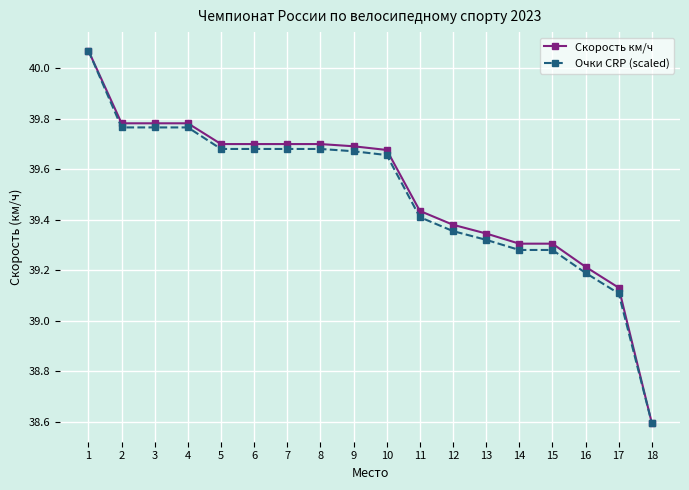

Where is Скорость км/ч nearest to the value 39?

17